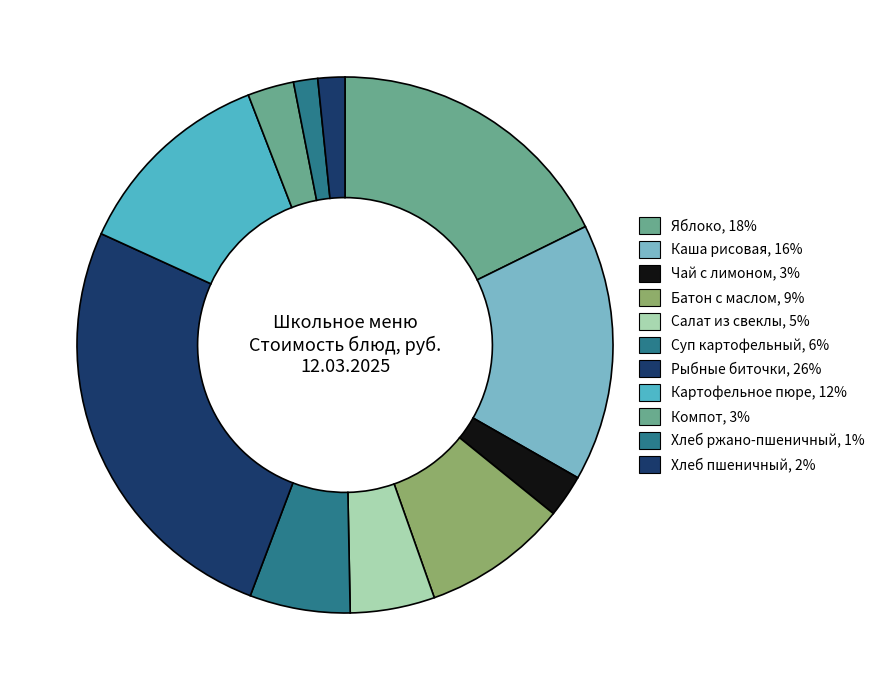

To the nearest percent, what is the average slice percentage?

9%